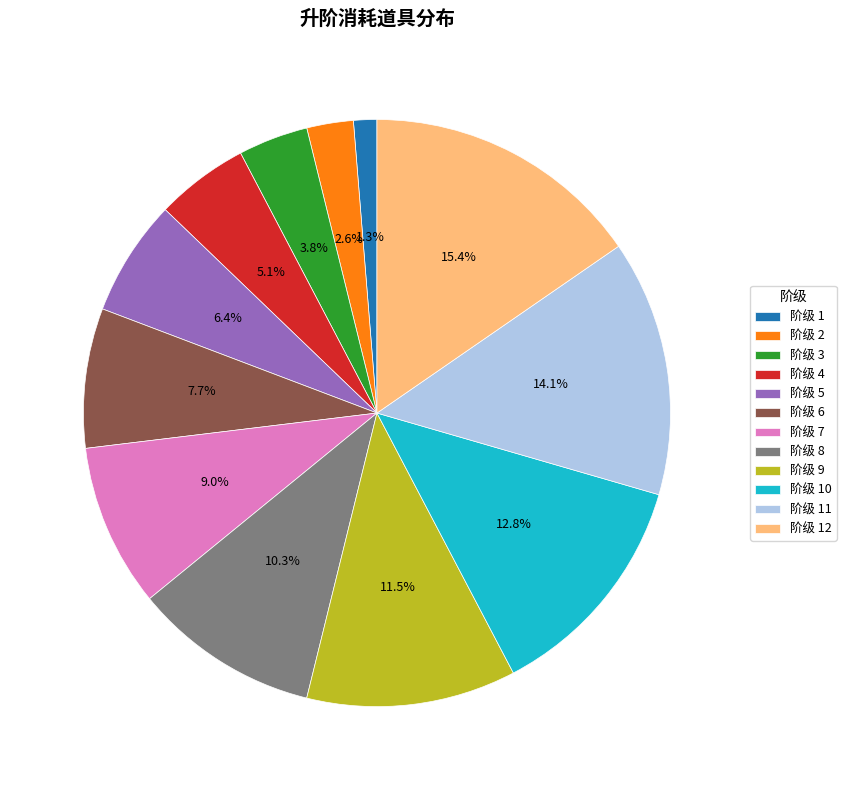

Is there a majority slice in this chart?

No